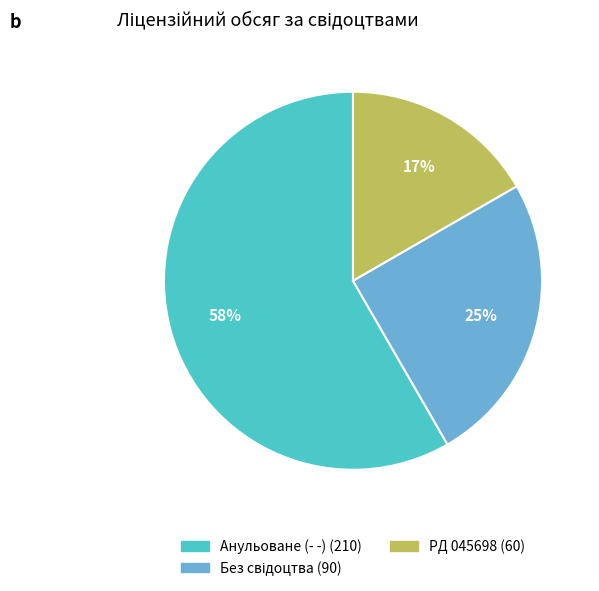

Is there a majority slice in this chart?

Yes